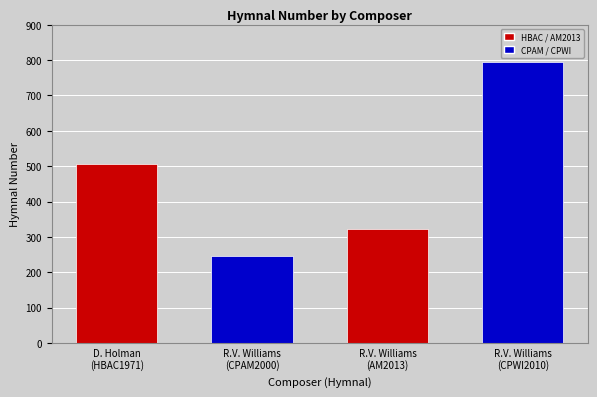

List the labels in order of value, largest first.

R.V. Williams
(CPWI2010), D. Holman
(HBAC1971), R.V. Williams
(AM2013), R.V. Williams
(CPAM2000)